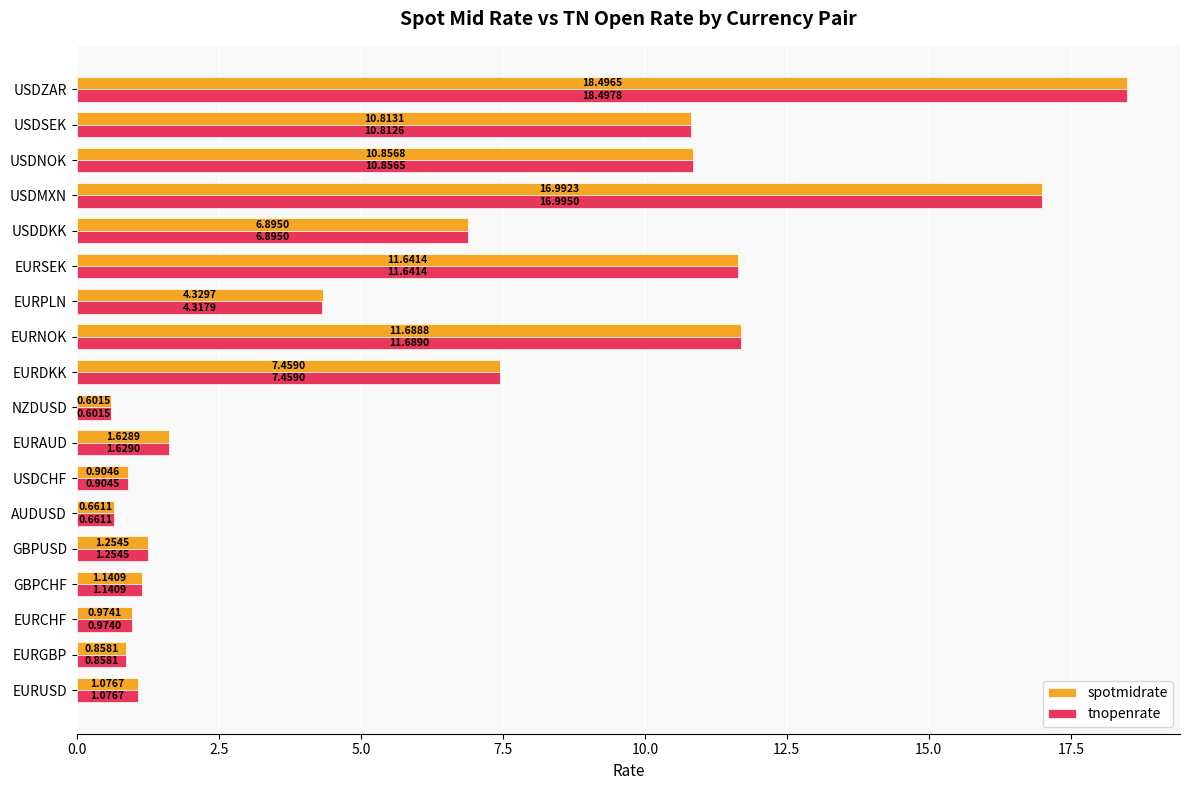

Is the value of tnopenrate at USDCHF greater than the value of spotmidrate at EURDKK?

No